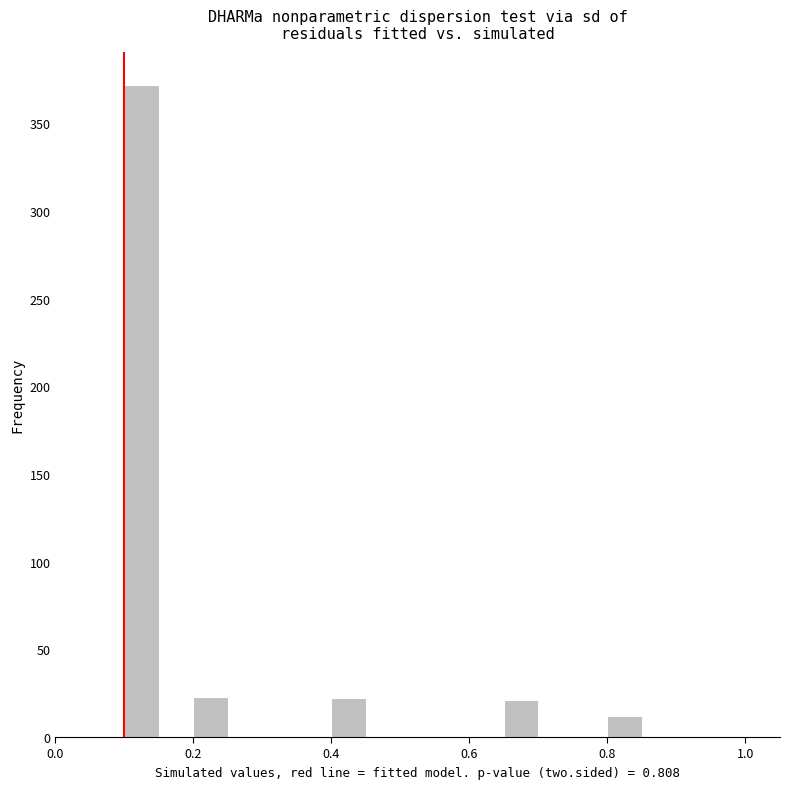

Around what value on the x-axis is the tallest bar? Give the approximate position of its centre, as read against the axis.

0.12